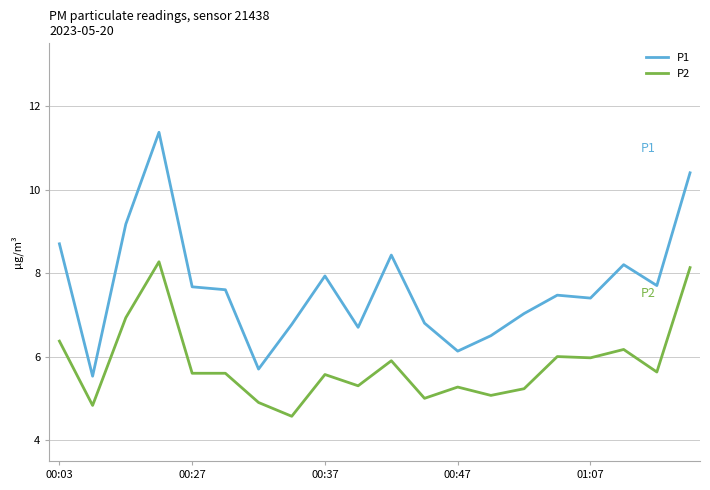

What is the difference between the maximum and minimum values in the P1 series?

5.8